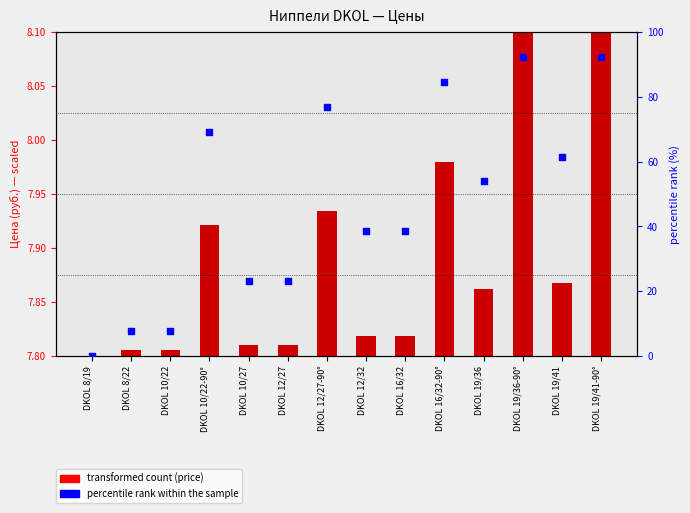

Which series has the largest Y range (max minus min)?

percentile rank within the sample